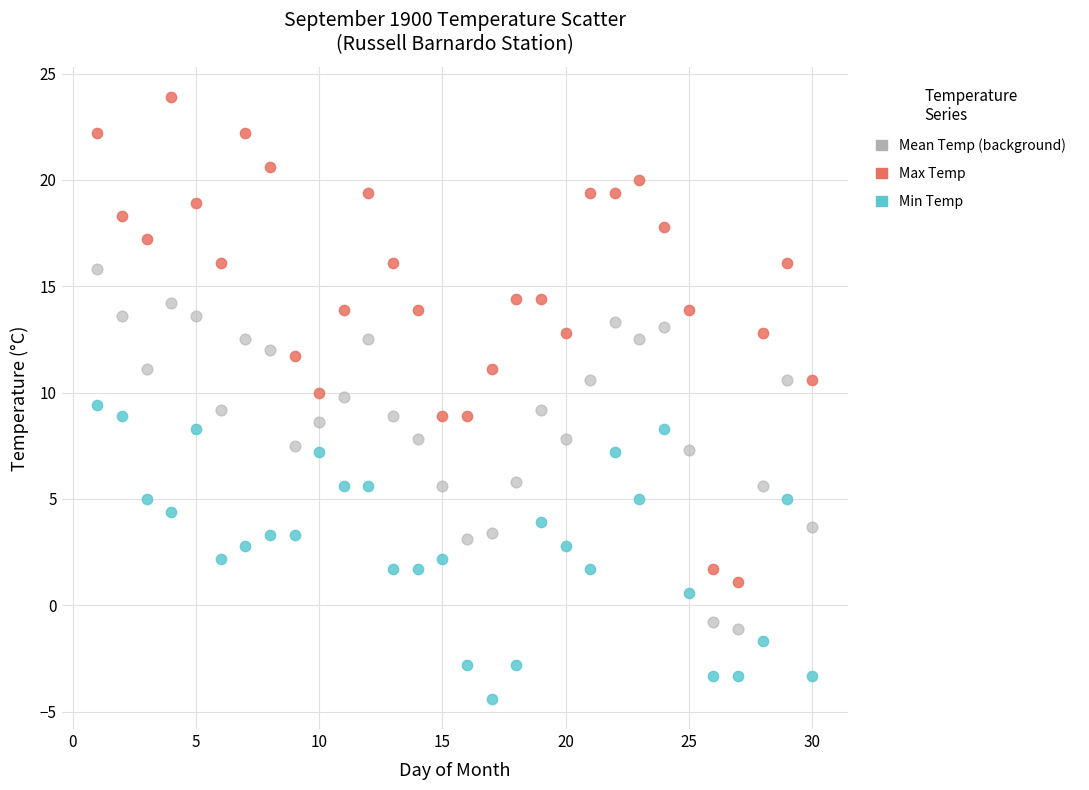

Across all data points, what is the range of Y values (max minus min)?

28.3